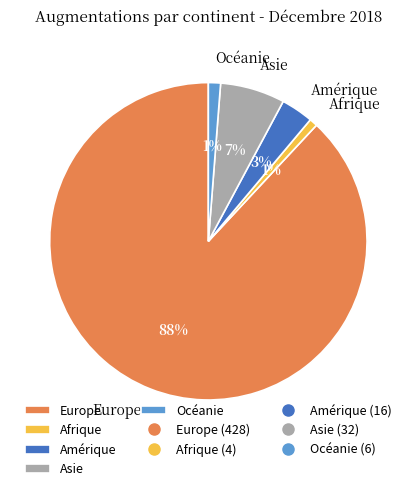

What percentage is the Europe slice, to the nearest percent?

88%